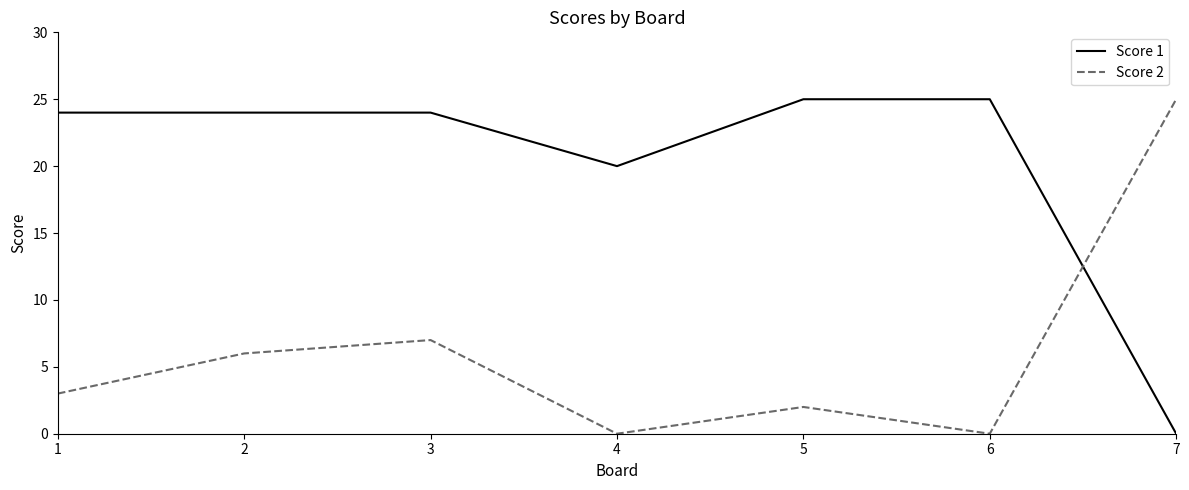

The value of Score 1 at 3 is 24. True or false?

True